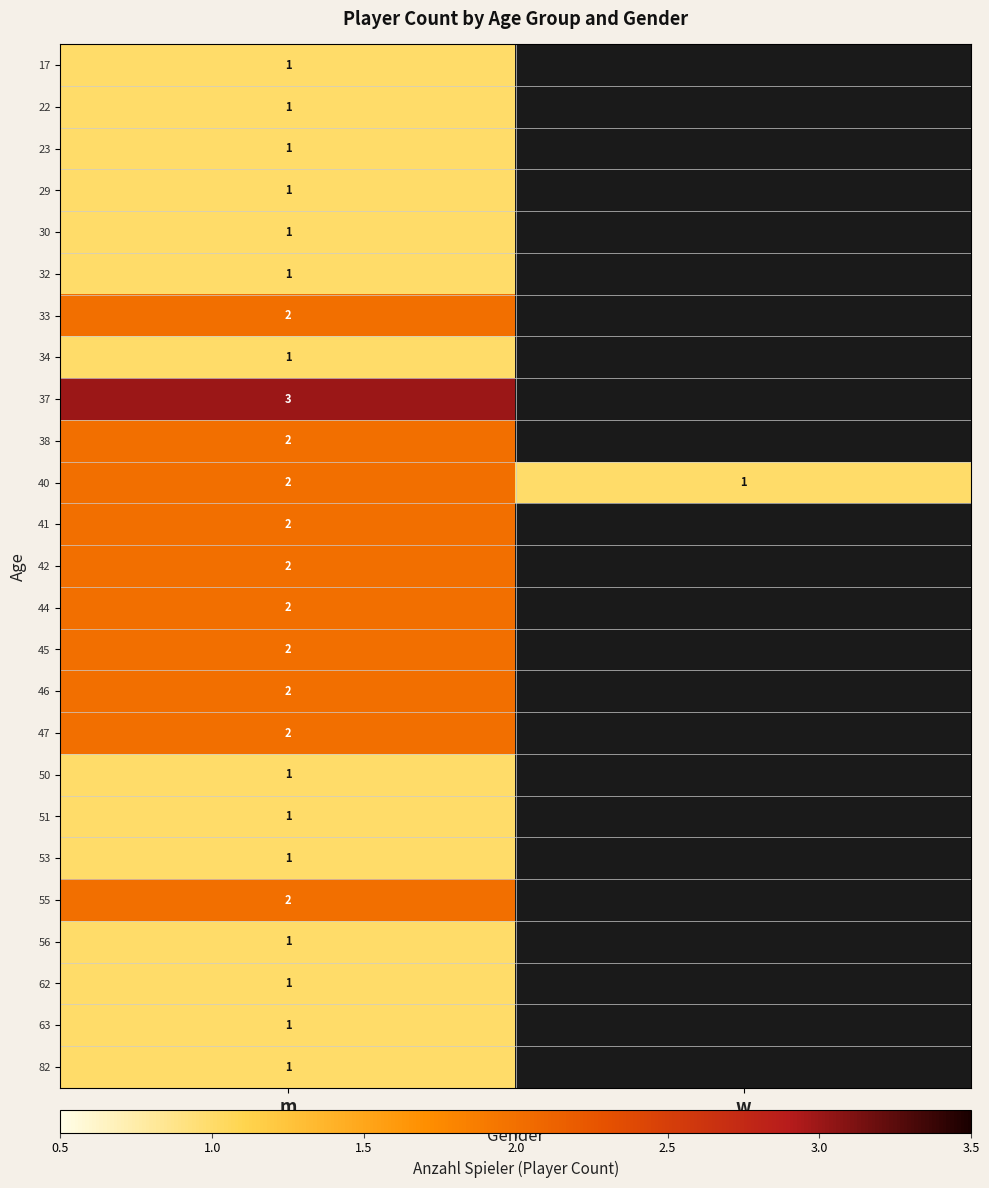

The value of 23 at m is 0. True or false?

False